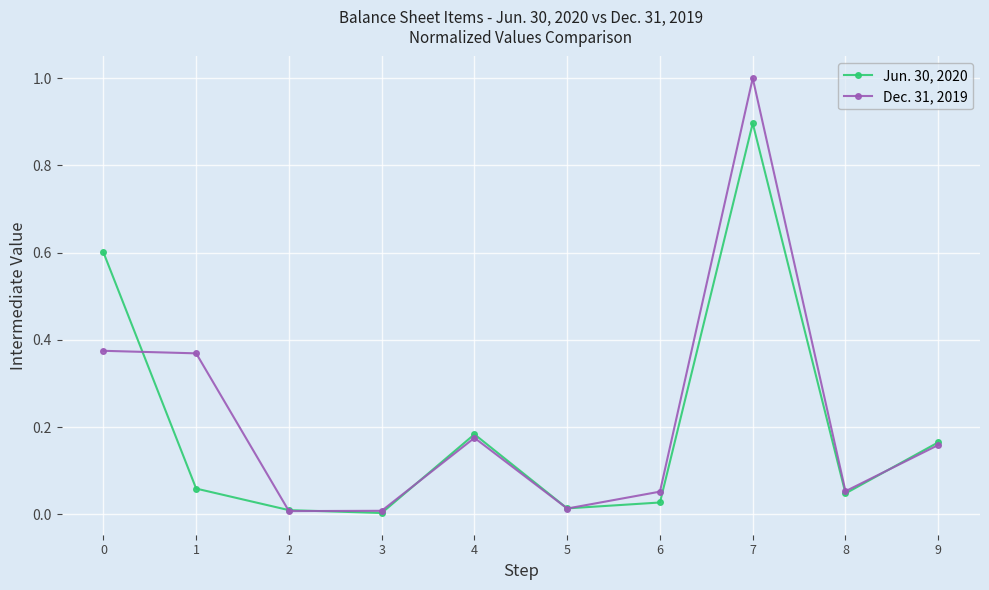

What is the greatest value displayed?

1.0